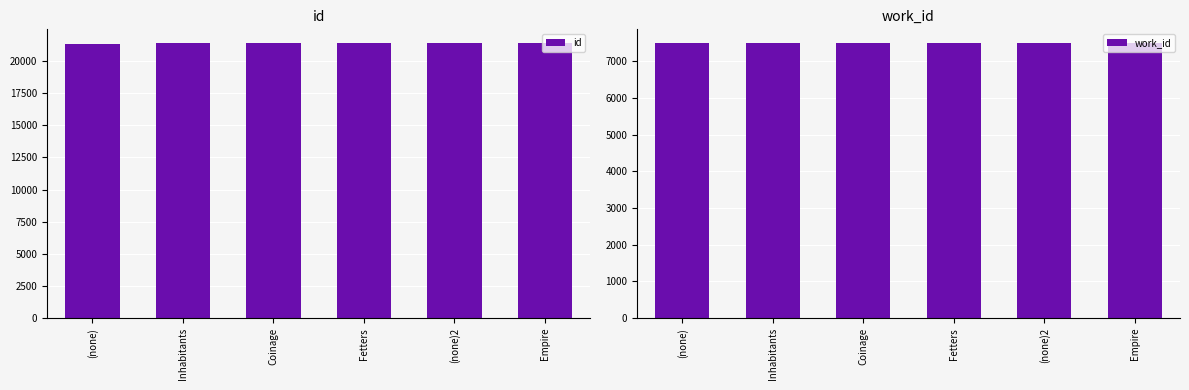

Rank the categories by work_id value from highest to lowest.

(none), Inhabitants, Coinage, Fetters, (none)2, Empire